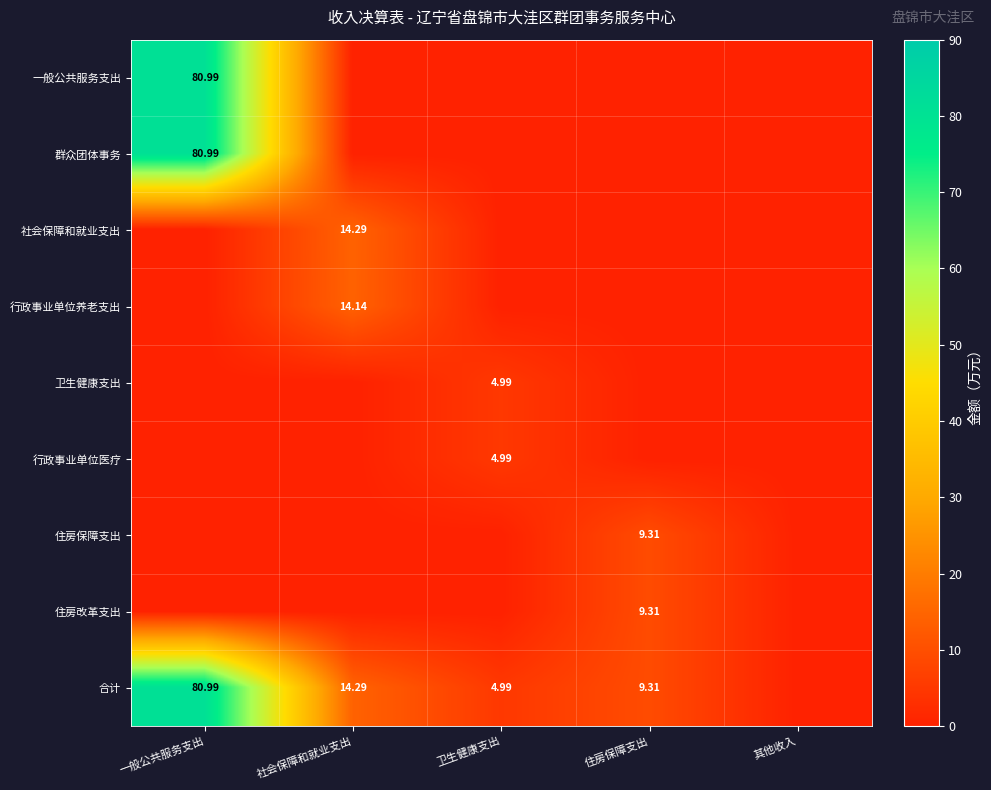

What is the sum of all 行政事业单位养老支出 values?

14.1